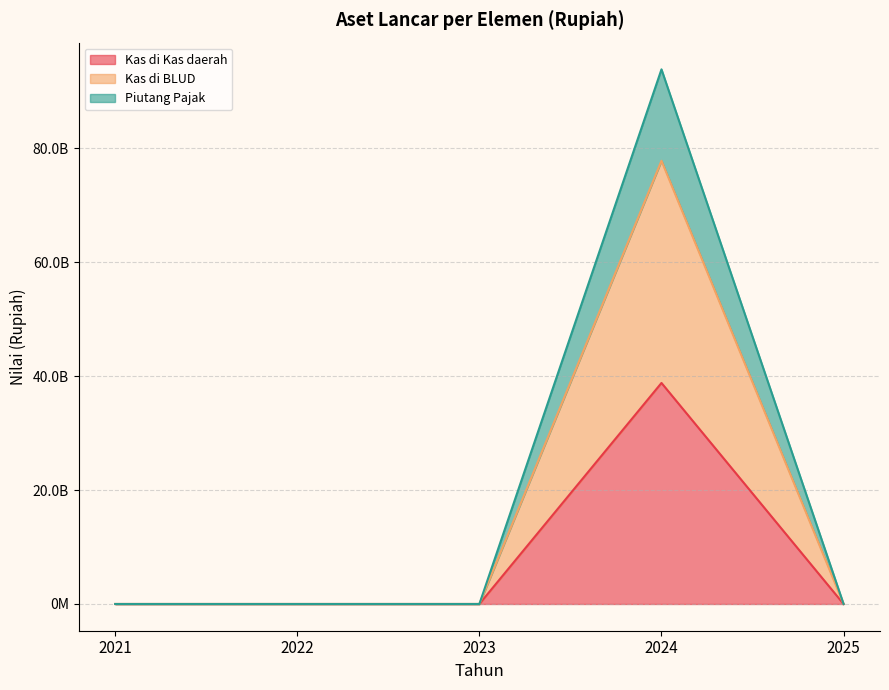

True or false: Piutang Pajak and Kas di BLUD cross at least once.

False